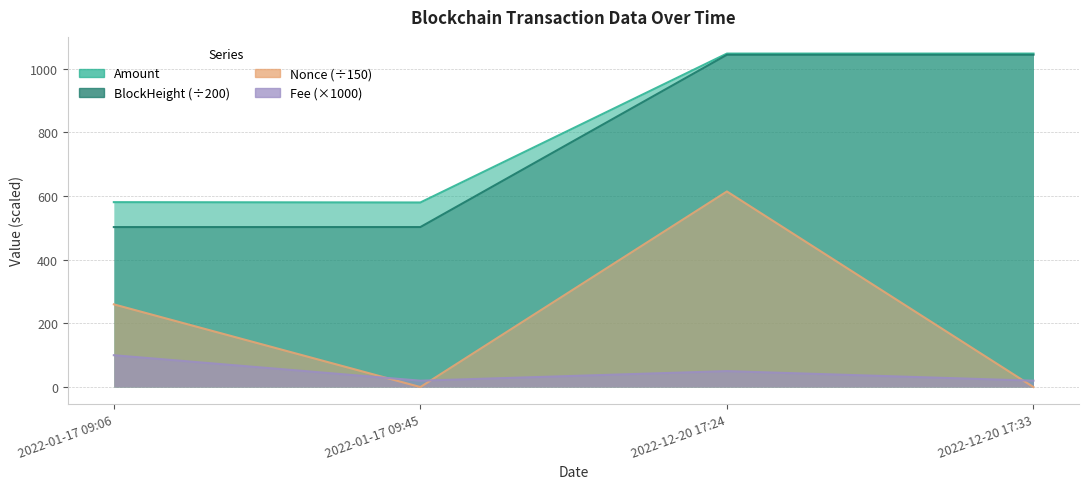

What is the spread (max minus min) of values at 2022-12-20 17:24?

997.2